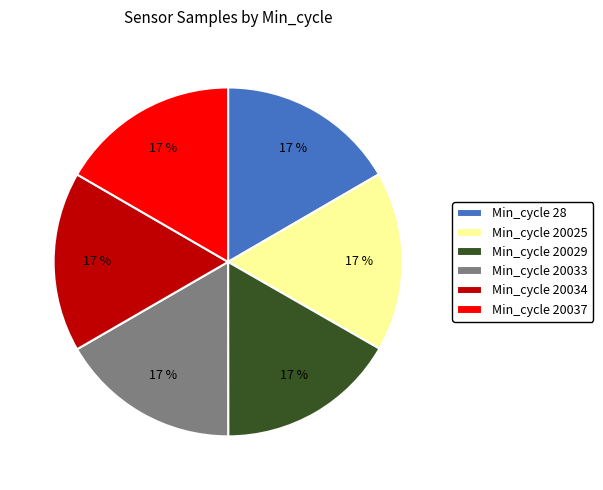

How many slices are in this pie chart?

6